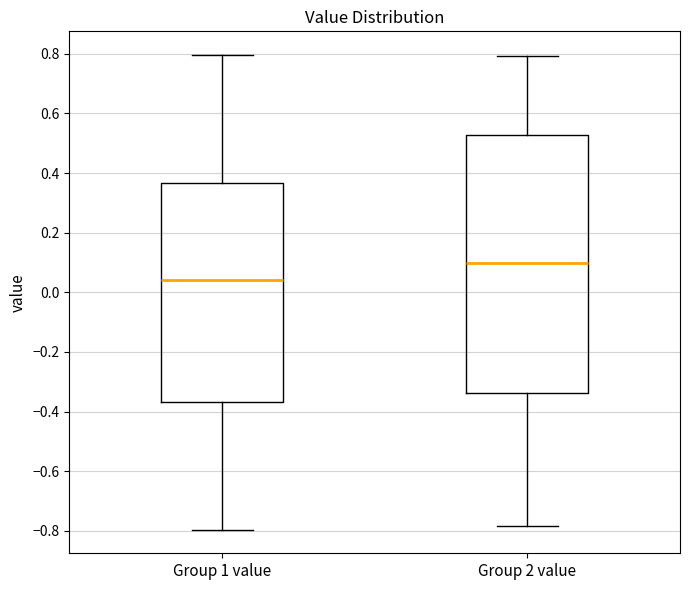

Which box is the tallest, from its lower edge to its upper edge?

Group 2 value